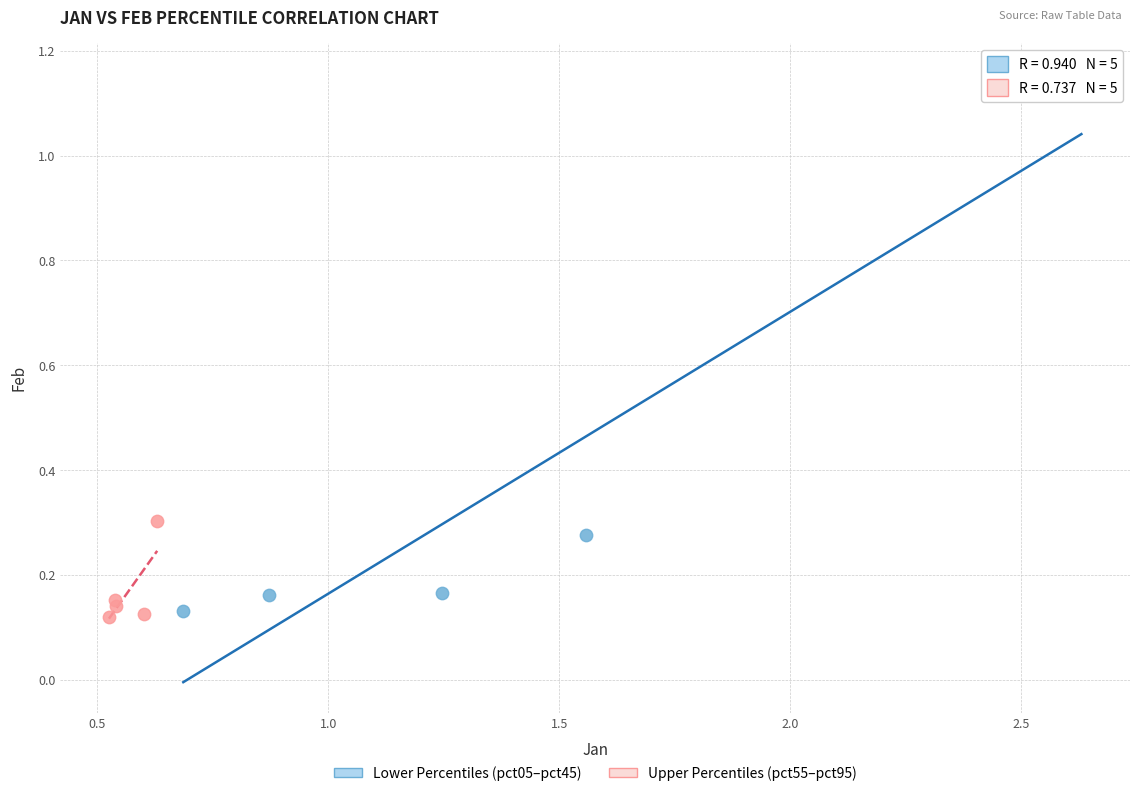

What are all the series names shown in the legend?

Lower Percentiles (pct05–pct45), Upper Percentiles (pct55–pct95)